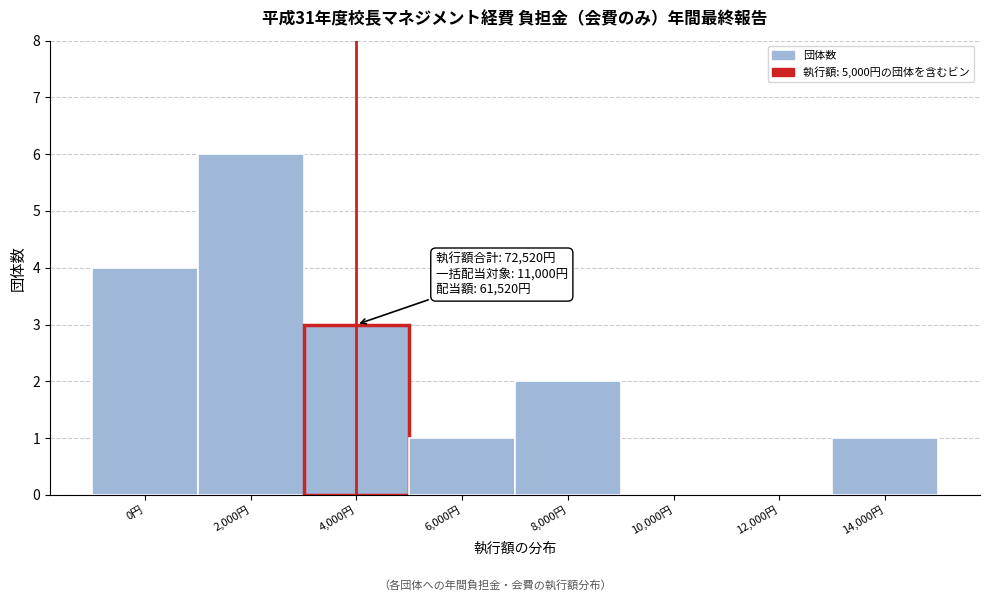

Reading left to right, extract all data points from this chart.

0円=4	2,000円=6	4,000円=3	6,000円=1	8,000円=2	10,000円=0	12,000円=0	14,000円=1